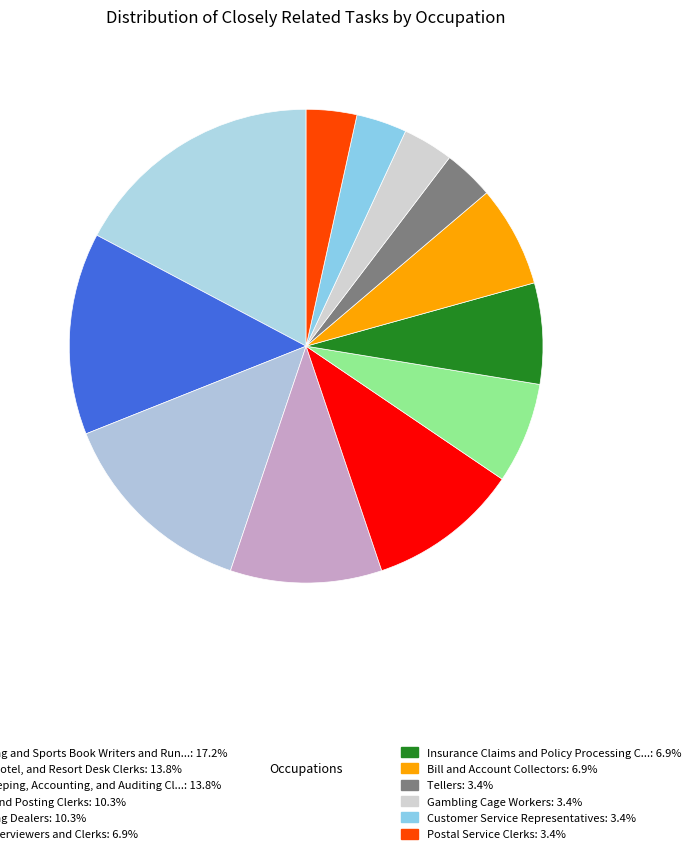

Rank the categories by value from lowest to highest.

Tellers, Gambling Cage Workers, Customer Service Representatives, Postal Service Clerks, Loan Interviewers and Clerks, Insurance Claims and Policy Processing Clerks, Bill and Account Collectors, Billing and Posting Clerks, Gambling Dealers, Hotel, Motel, and Resort Desk Clerks, Bookkeeping, Accounting, and Auditing Clerks, Gambling and Sports Book Writers and Runners